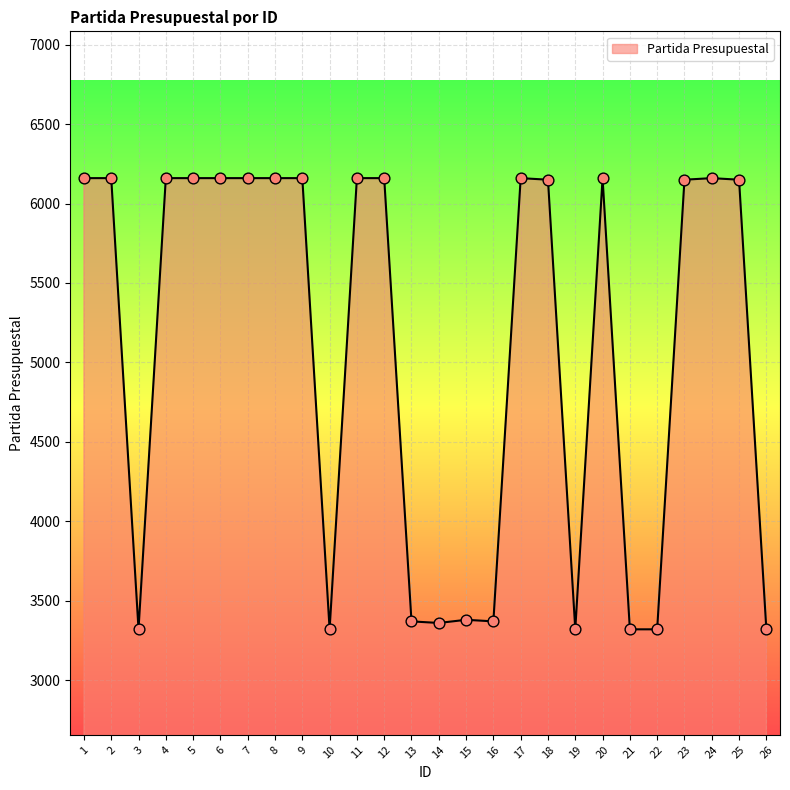

Between 12 and 13, which is larger?

12